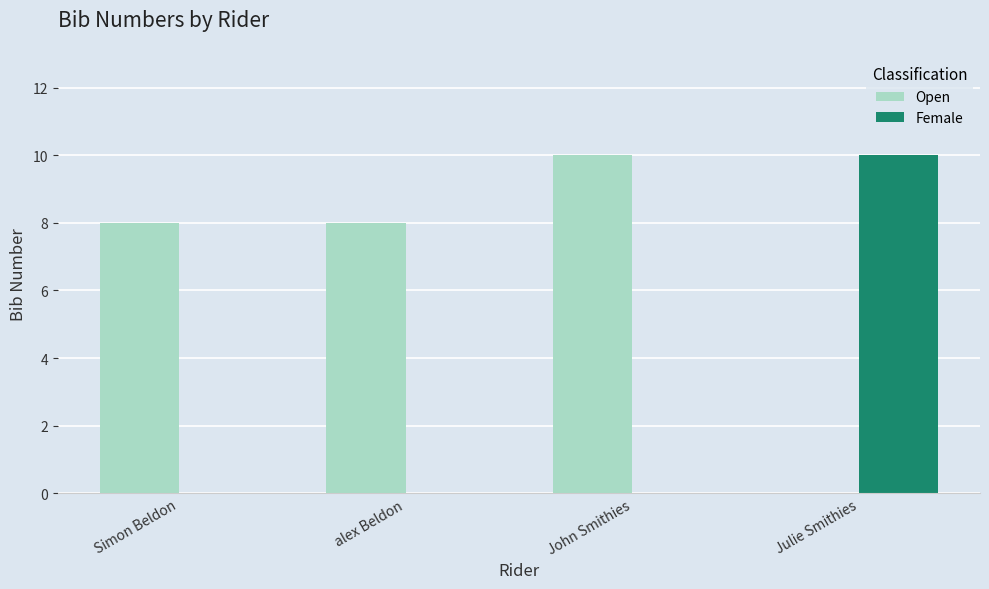

Which series has the largest total across all categories?

Open